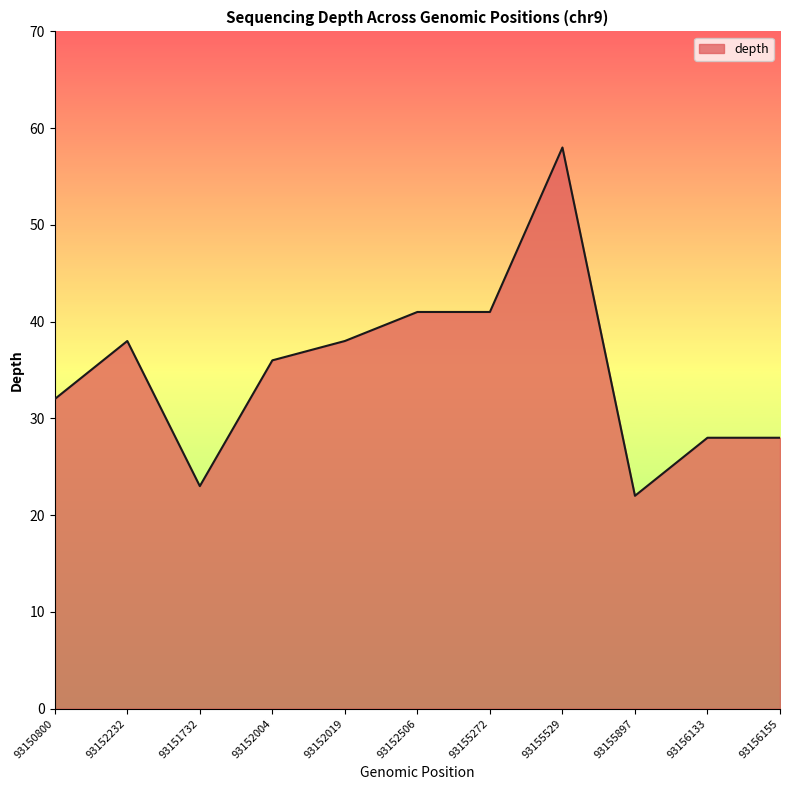

What is the ratio of the value at 93152506 to the value at 93155897?

1.9